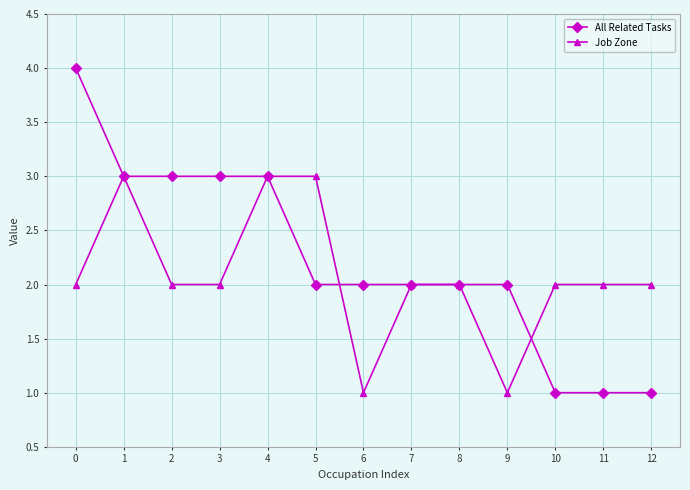

What is the difference between the highest and lowest values at 6?

1